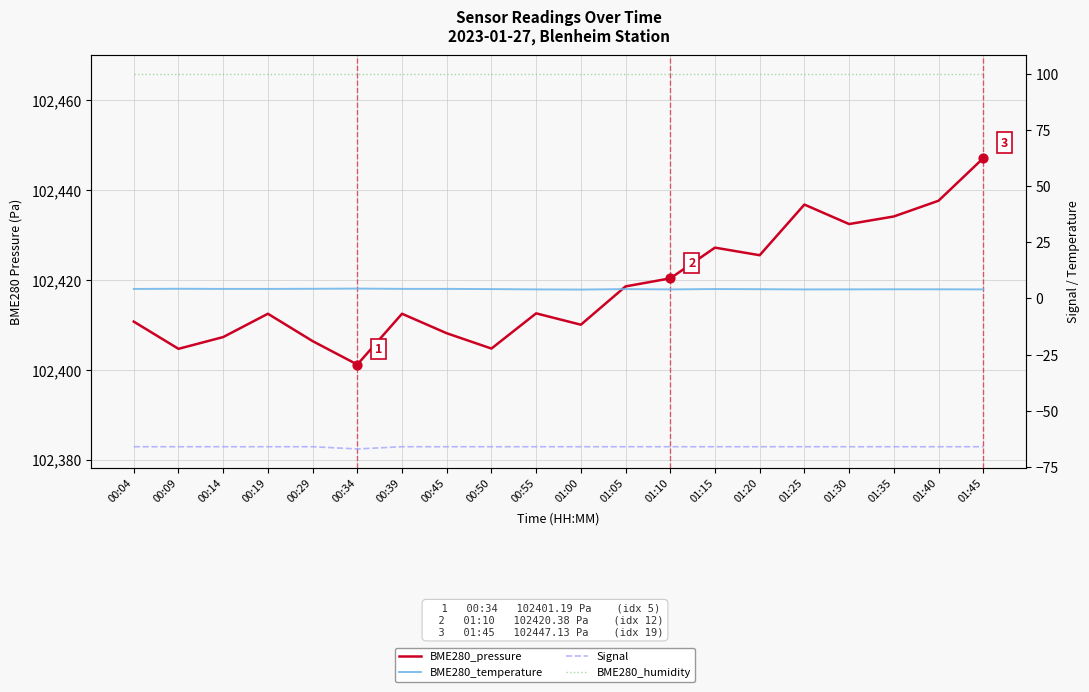

Which series has the largest total across all categories?

BME280_pressure